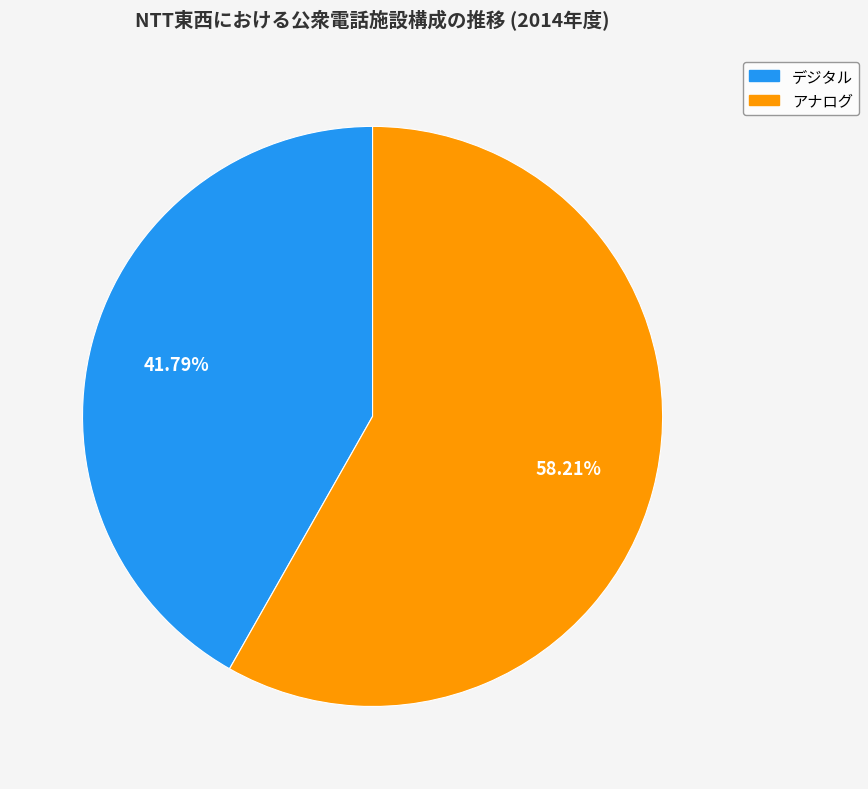

What is the ratio of the value at アナログ to the value at デジタル?

1.4